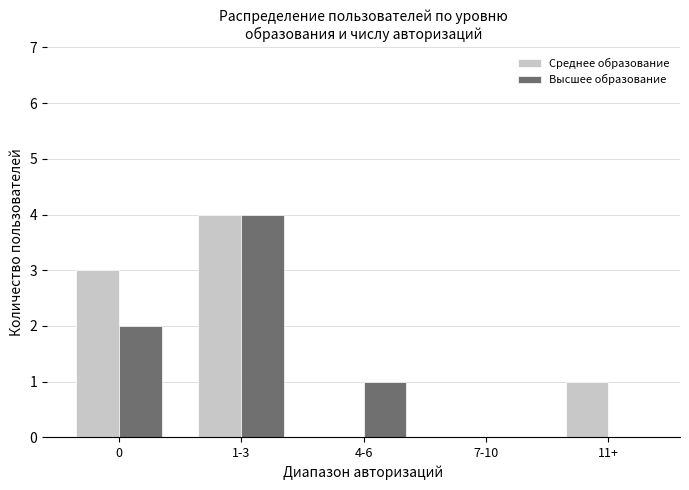

Reading left to right, extract all data points from this chart.

Среднее образование: 0=3	1-3=4	4-6=0	7-10=0	11+=1
Высшее образование: 0=2	1-3=4	4-6=1	7-10=0	11+=0